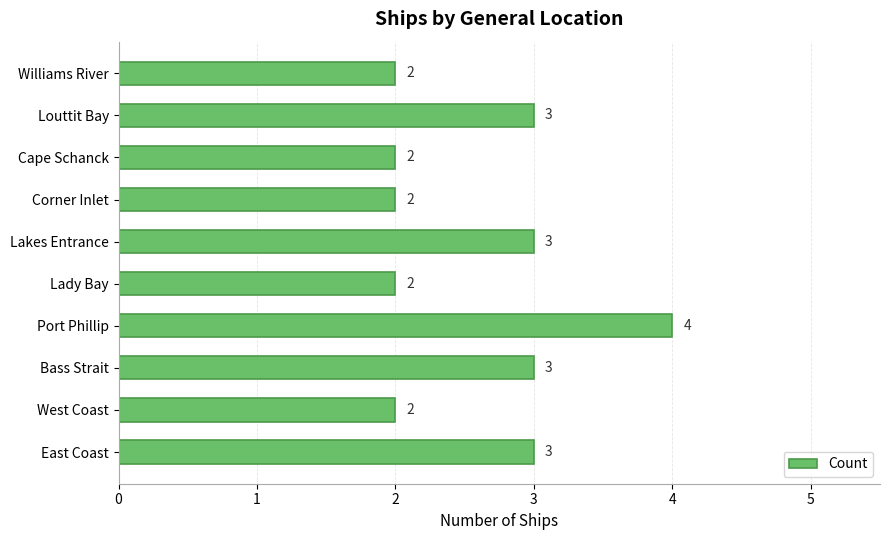

What is the sum of the values at Lady Bay and Port Phillip?

6